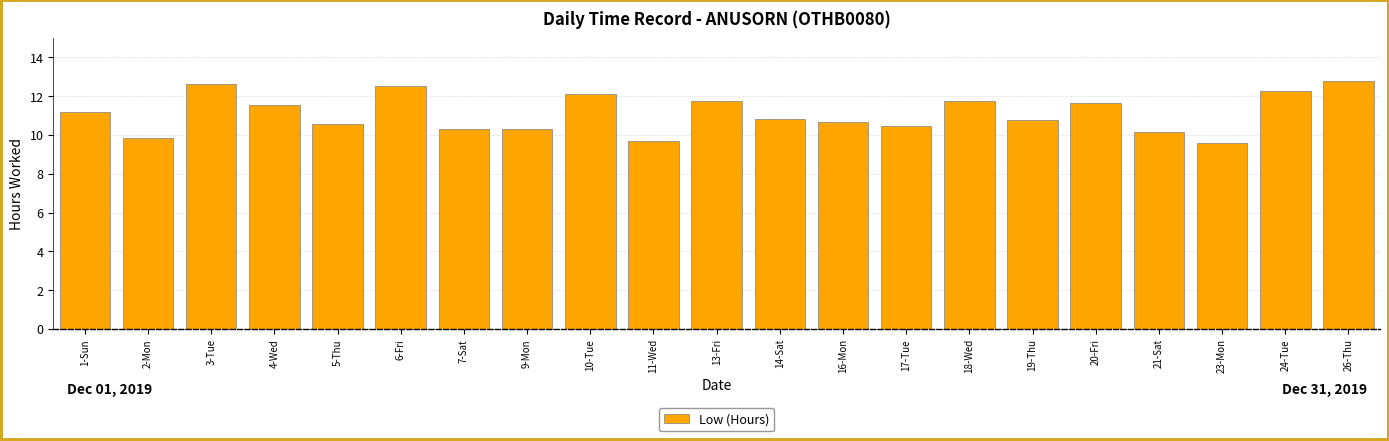

What is the sum of all values?

233.3